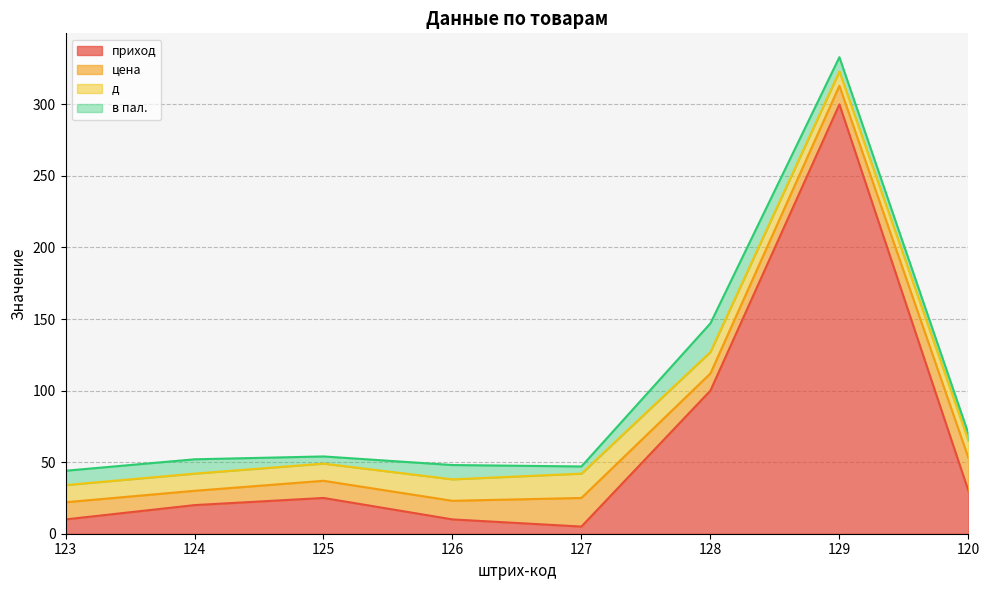

Read the цена value at 124.

10